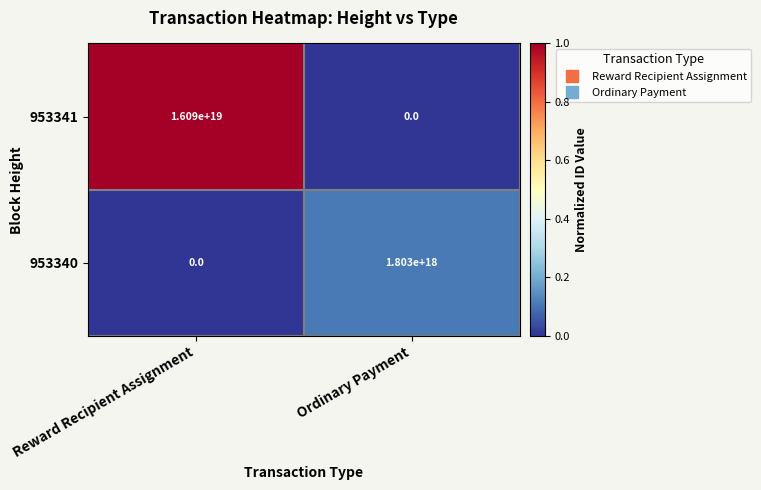

How many positive values does the 953340 series have?

1